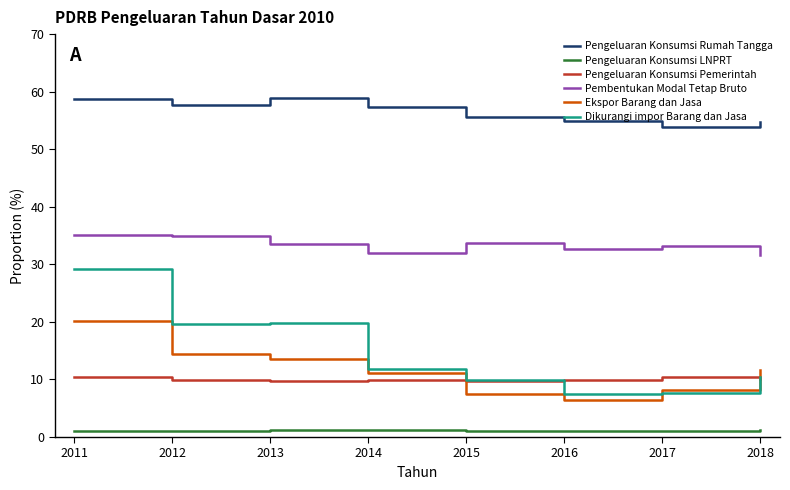

What is the maximum value for Dikurangi impor Barang dan Jasa?

29.2